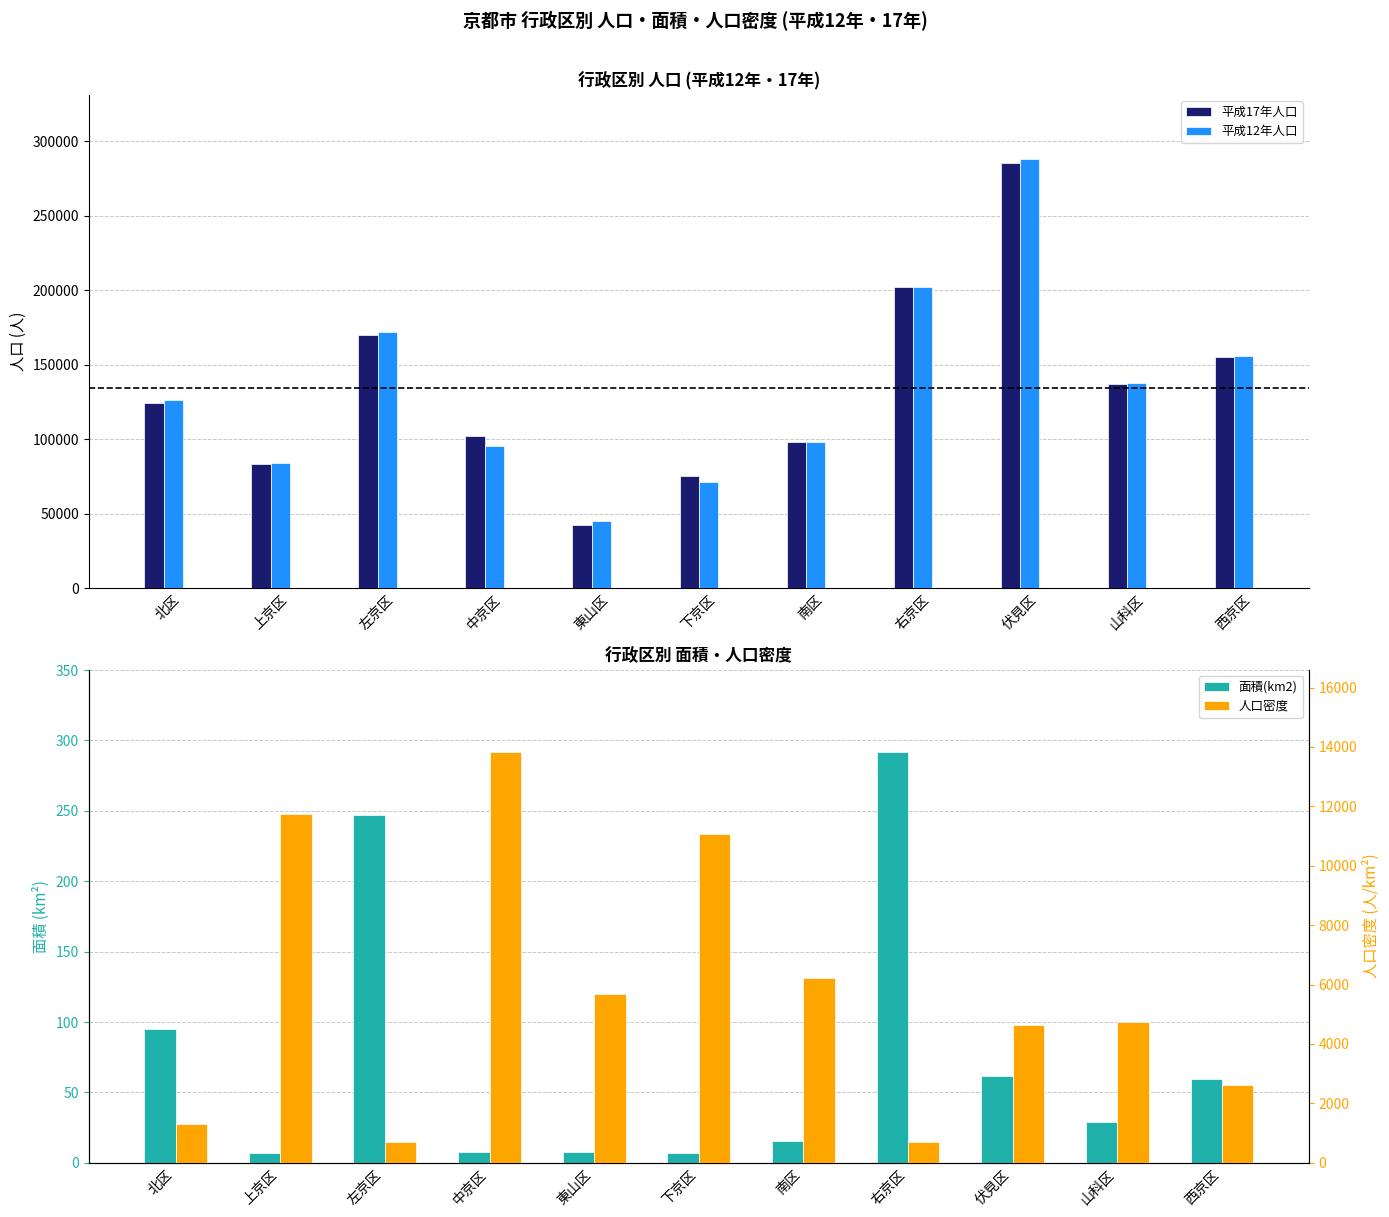

What is the difference between the maximum and minimum values in the 平成17年人口 series?

242955